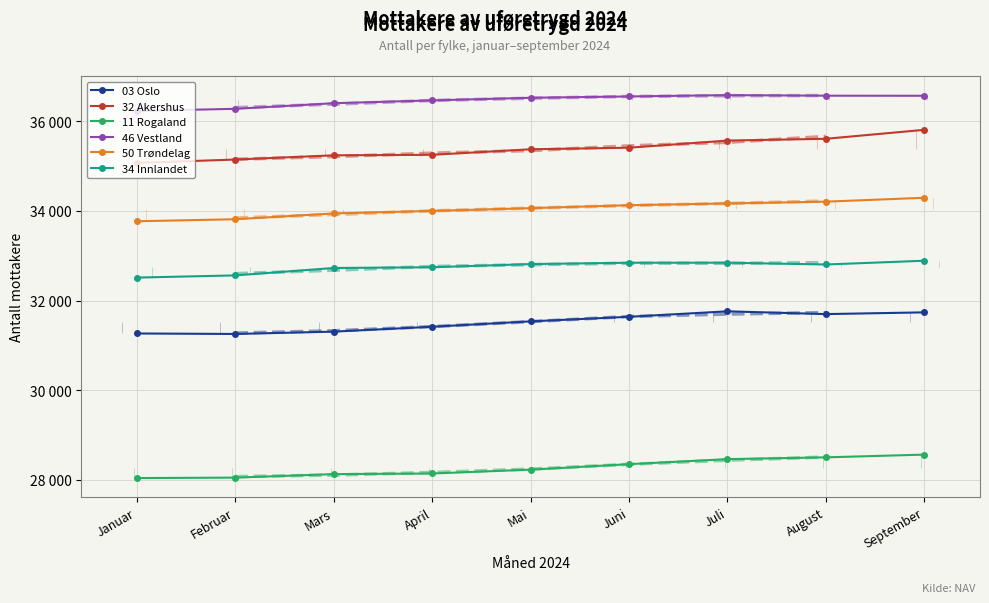

What is the approximate value of 03 Oslo at April, to the nearest 10?

31420